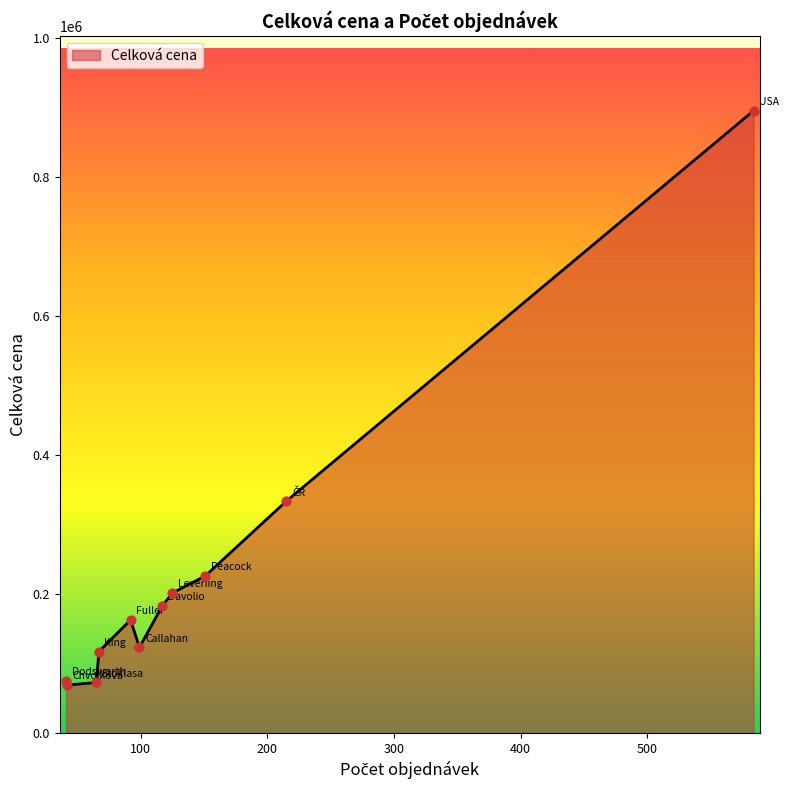

What is the difference between the maximum and minimum values?

826174.2